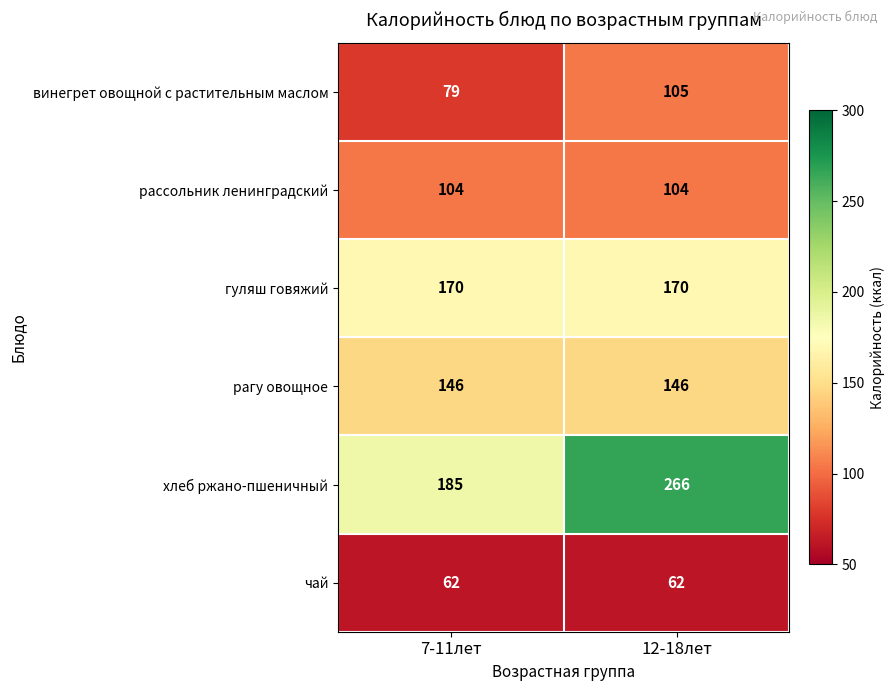

What is the difference between the highest and lowest values at 7-11лет?

123